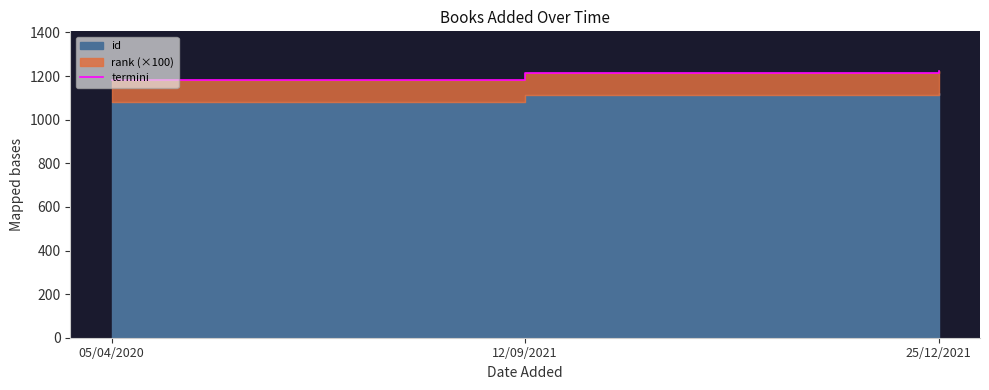

What is the sum of all values?

3616